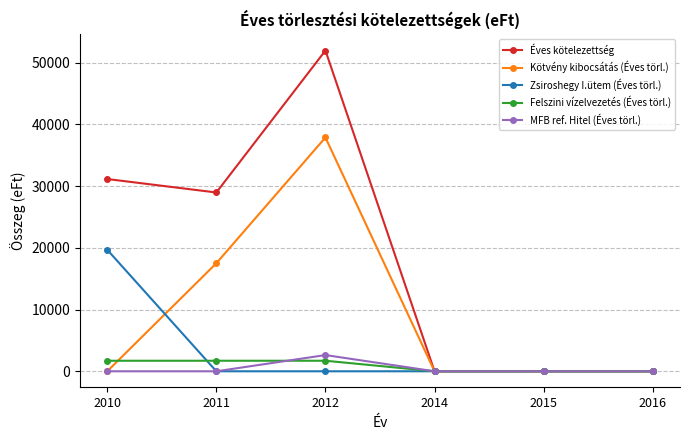

At which category does MFB ref. Hitel (Éves törl.) reach its first local peak?

2012